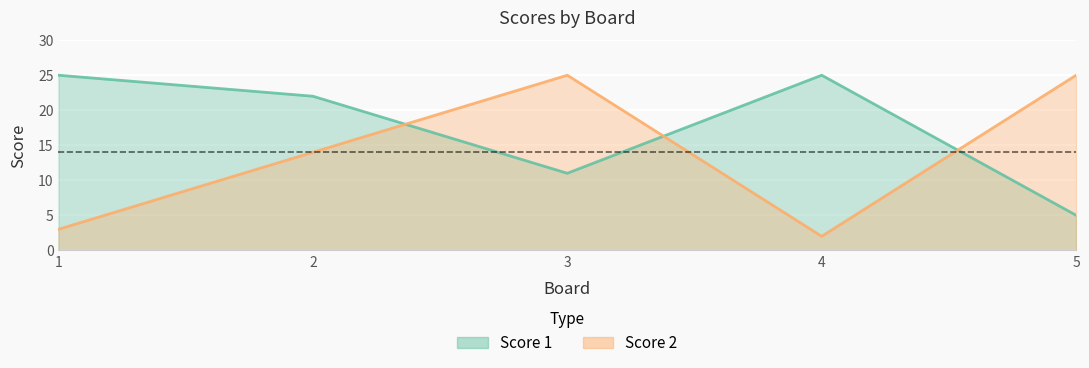

At which label does Score 2 first exceed 14?

3